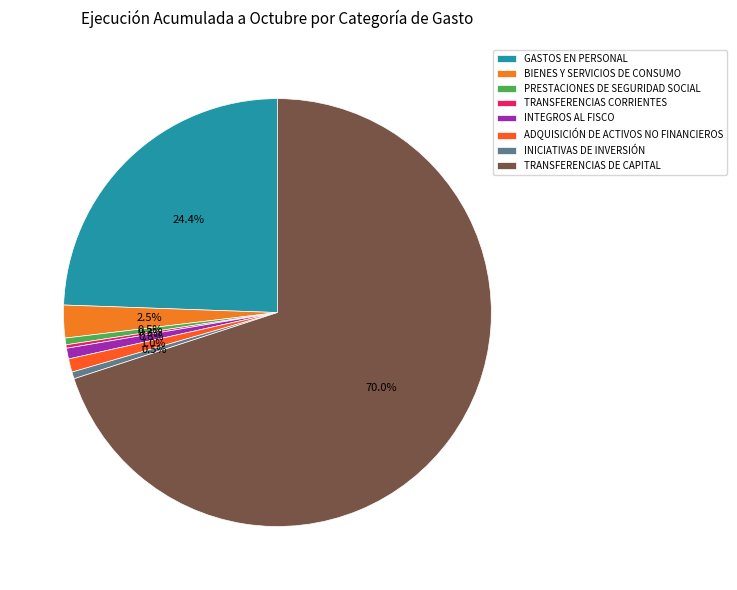

To the nearest percent, what is the combined percentage of PRESTACIONES DE SEGURIDAD SOCIAL and ADQUISICIÓN DE ACTIVOS NO FINANCIEROS?

2%